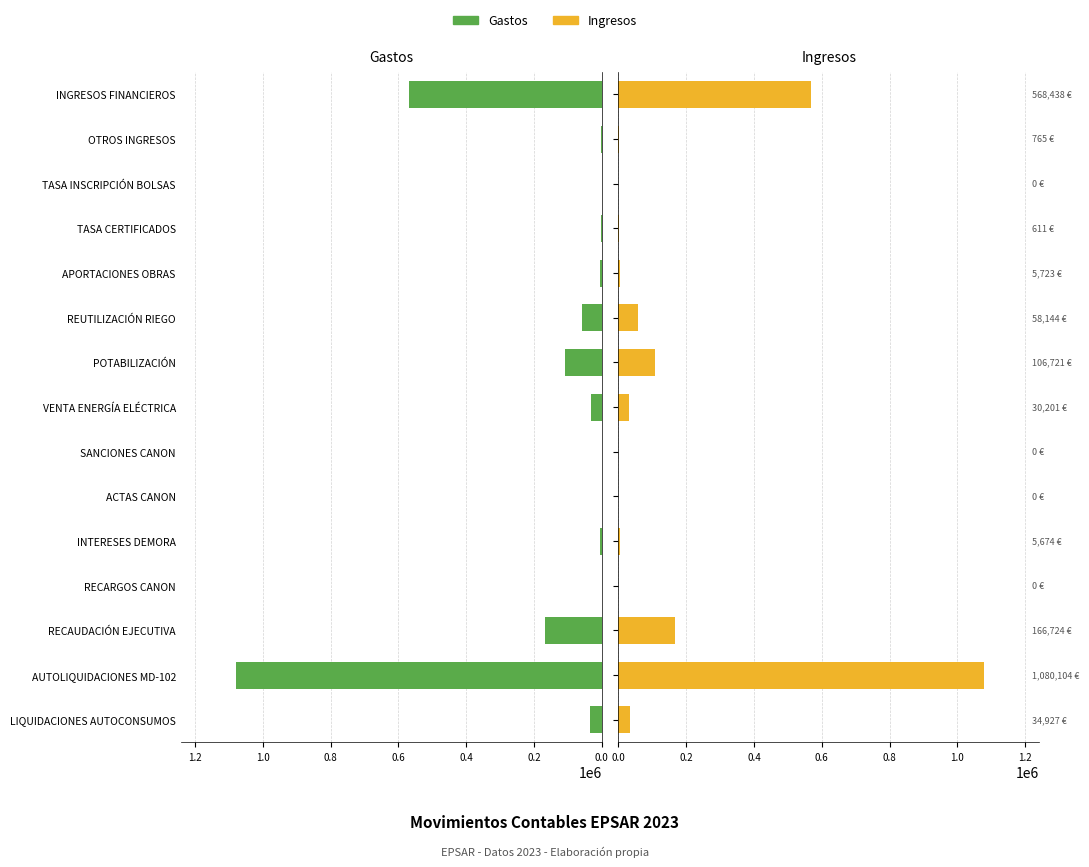

Which series has the widest spread of values?

Gastos